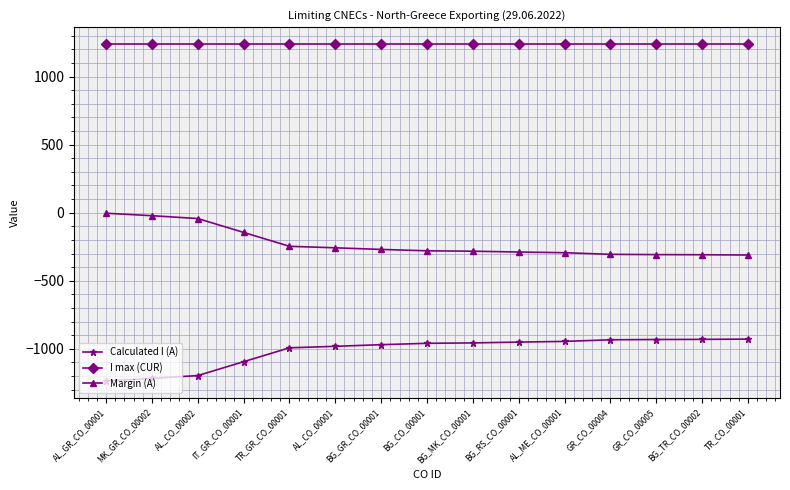

True or false: Calculated I (A) and Margin (A) cross at least once.

False